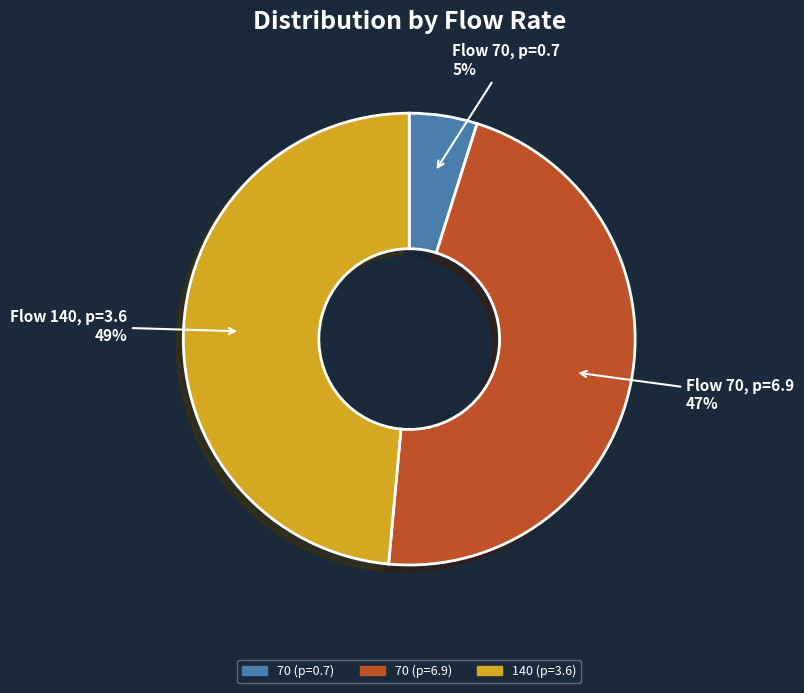

What is the largest slice in the pie chart?

140 (p=3.6)